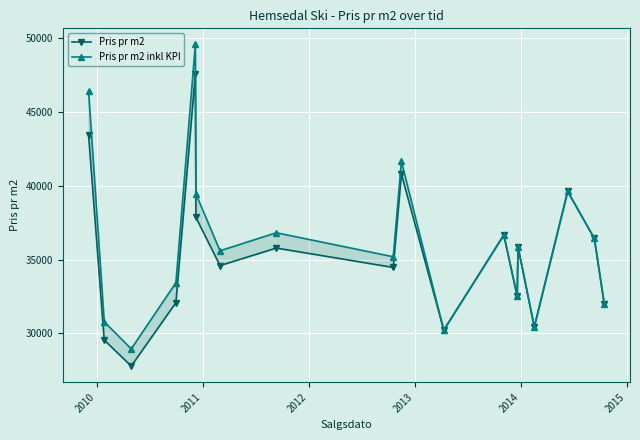

What are all the series names shown in the legend?

Pris pr m2, Pris pr m2 inkl KPI